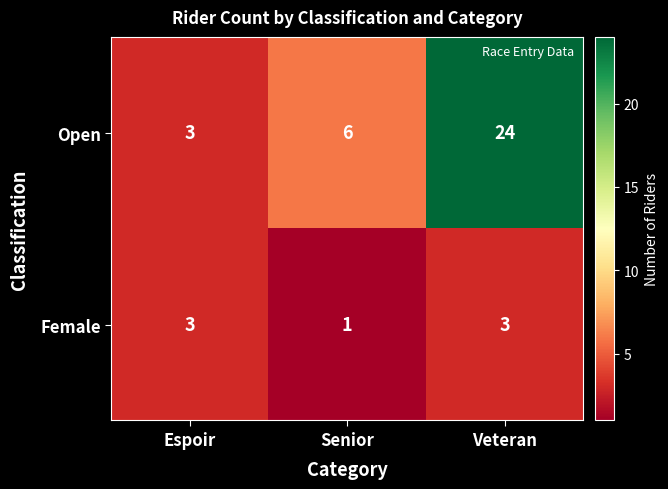

What is the approximate value of Open at Senior, to the nearest 10?

10